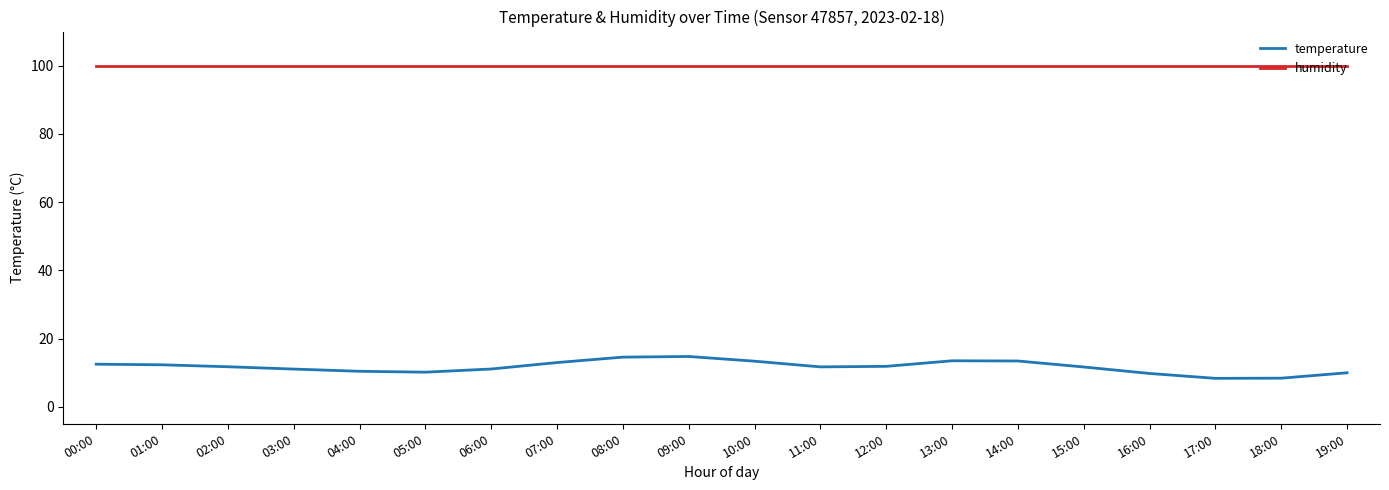

Does the chart display data point markers on the line(s)?

No